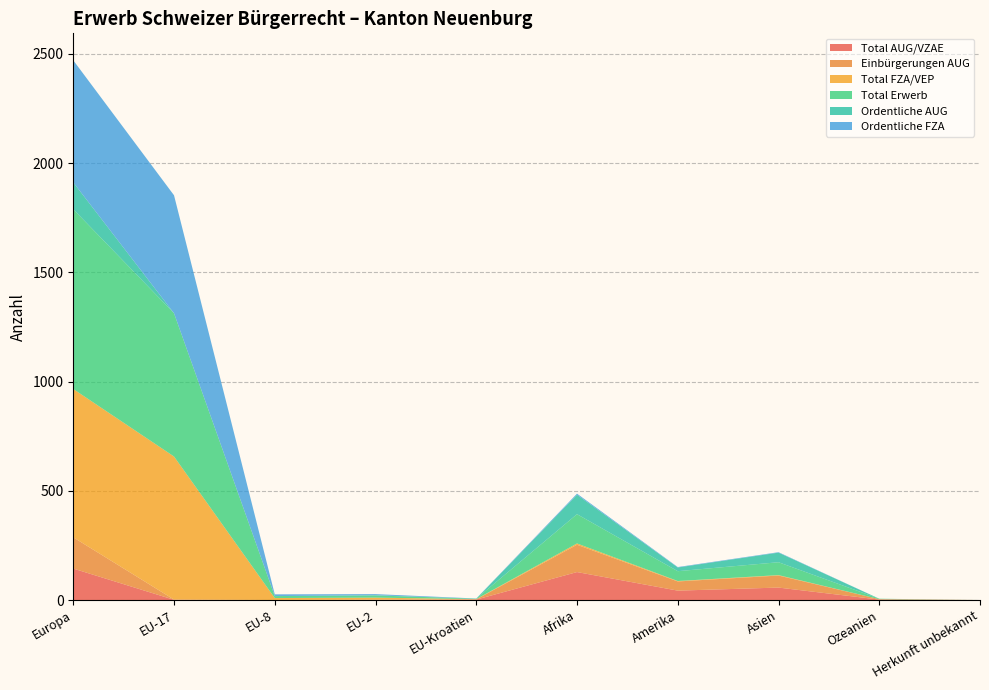

Reading right to left, transcribe all the data shown in this chart.

Total AUG/VZAE: 0	2	57	43	128	2	1	0	1	144
Einbürgerungen AUG: 0	2	55	42	125	1	1	0	1	143
Total FZA/VEP: 0	0	2	2	6	1	9	9	655	679
Total Erwerb: 0	2	59	45	134	2	10	9	656	823
Ordentliche AUG: 0	0	44	17	89	0	1	0	0	123
Ordentliche FZA: 0	0	2	2	5	1	5	8	540	559